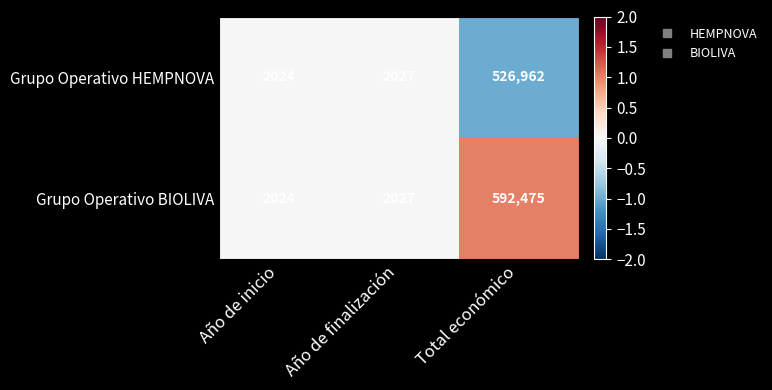

The value of Grupo Operativo HEMPNOVA at Año de finalización is 1016. True or false?

False